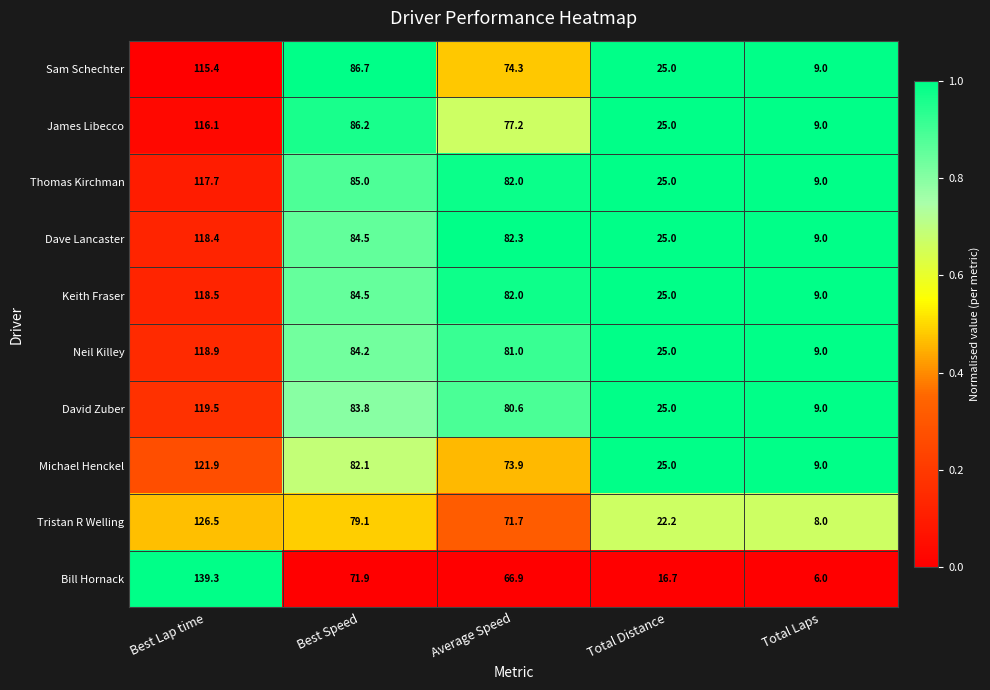

At which label is Dave Lancaster closest to 63?

Average Speed